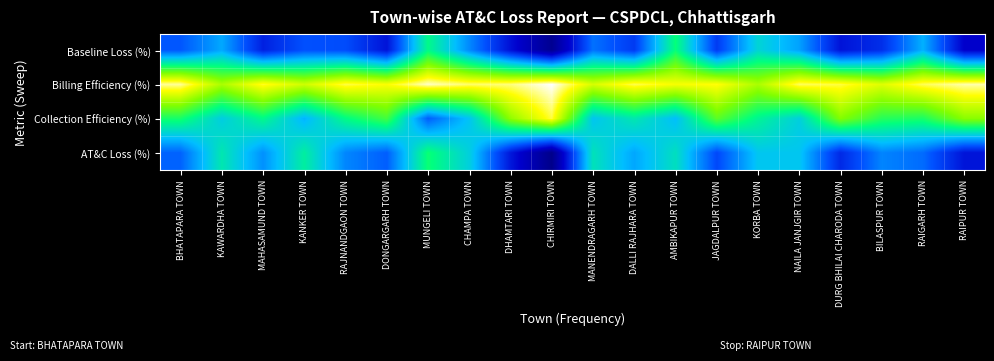

Rank the series by their maximum value, from lowest to highest.

Baseline Loss (%), AT&C Loss (%), Collection Efficiency (%), Billing Efficiency (%)